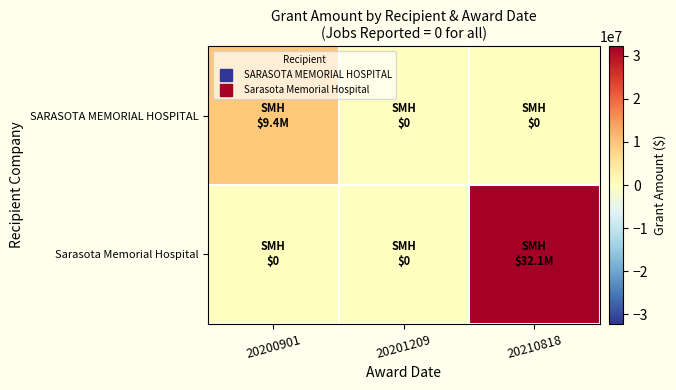

Which has a higher value, 20201209 or 20200901?

20200901